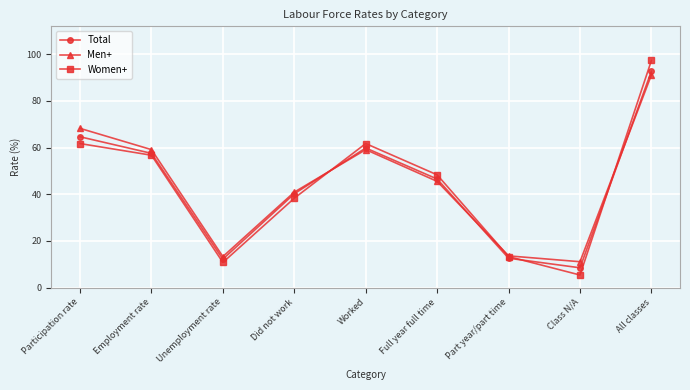

At which label does Women+ reach its peak?

All classes